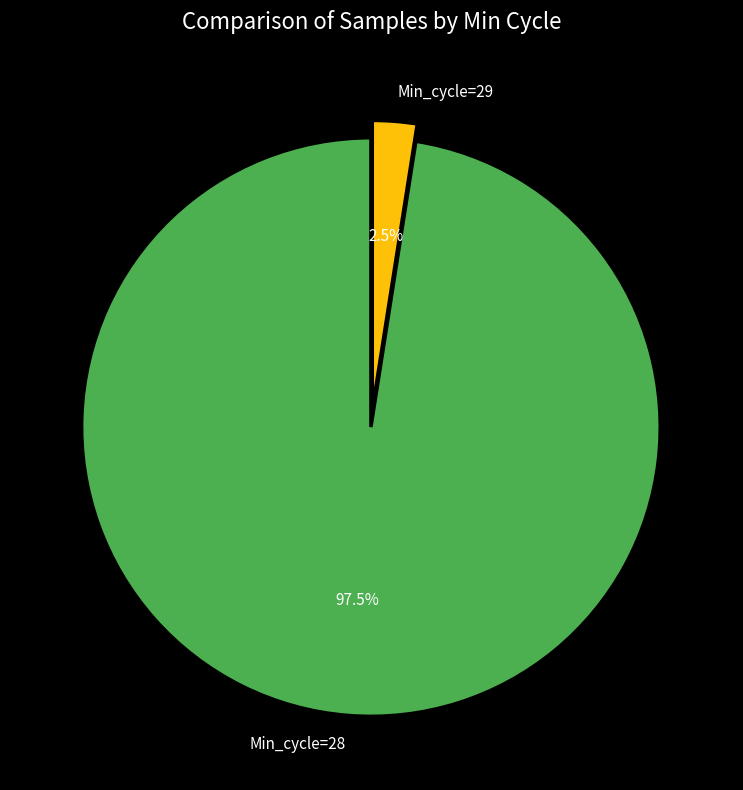

Count the number of slices in the pie.

2